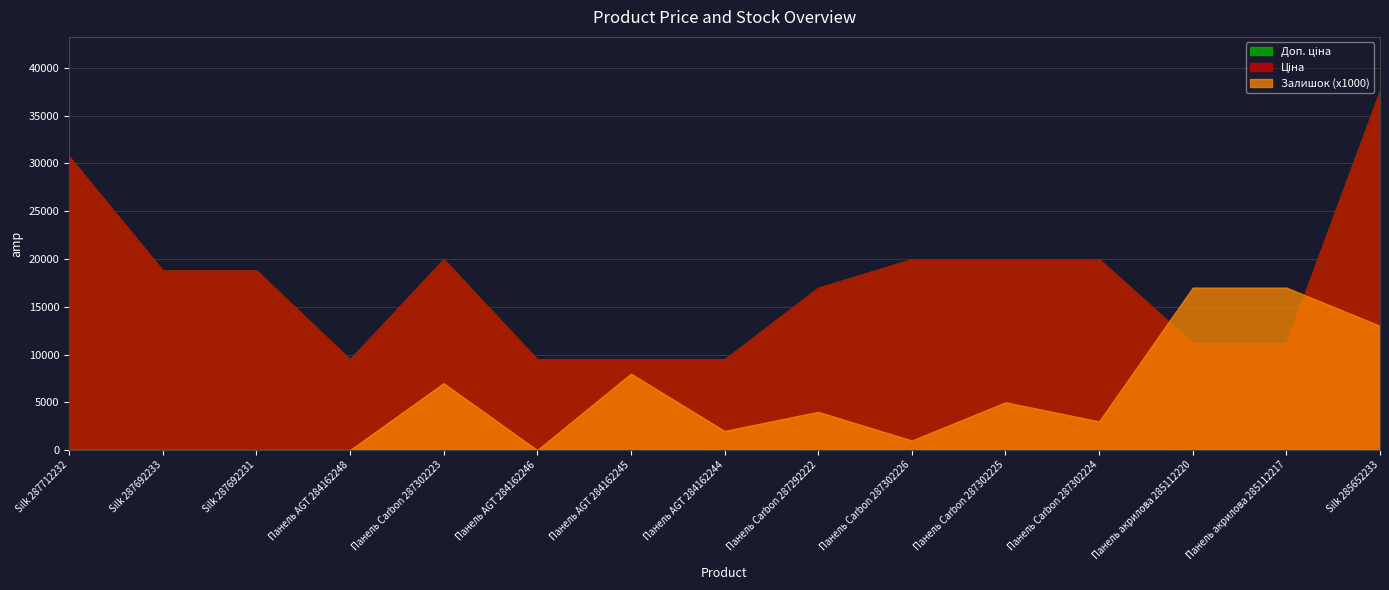

Reading left to right, transcribe all the data shown in this chart.

Ціна: Silk 287712232=30717.1	Silk 287692233=18796.8	Silk 287692231=18796.8	Панель AGT 284162248=9480.1	Панель Carbon 287302223=19964.2	Панель AGT 284162246=9480.1	Панель AGT 284162245=9480.1	Панель AGT 284162244=9480.1	Панель Carbon 287292222=16976.3	Панель Carbon 287302226=19964.2	Панель Carbon 287302225=19964.2	Панель Carbon 287302224=19964.2	Панель акрилова 285112220=11188.2	Панель акрилова 285112217=11188.2	Silk 285652233=37593.6
Доп. ціна: Silk 287712232=30717.1	Silk 287692233=18796.8	Silk 287692231=18796.8	Панель AGT 284162248=9480.1	Панель Carbon 287302223=19964.2	Панель AGT 284162246=9480.1	Панель AGT 284162245=9480.1	Панель AGT 284162244=9480.1	Панель Carbon 287292222=16976.3	Панель Carbon 287302226=19964.2	Панель Carbon 287302225=19964.2	Панель Carbon 287302224=19964.2	Панель акрилова 285112220=11188.2	Панель акрилова 285112217=11188.2	Silk 285652233=37593.6
Залишок: Silk 287712232=0.0	Silk 287692233=0.0	Silk 287692231=0.0	Панель AGT 284162248=0.0	Панель Carbon 287302223=7.0	Панель AGT 284162246=0.0	Панель AGT 284162245=8.0	Панель AGT 284162244=2.0	Панель Carbon 287292222=4.0	Панель Carbon 287302226=1.0	Панель Carbon 287302225=5.0	Панель Carbon 287302224=3.0	Панель акрилова 285112220=17.0	Панель акрилова 285112217=17.0	Silk 285652233=13.0